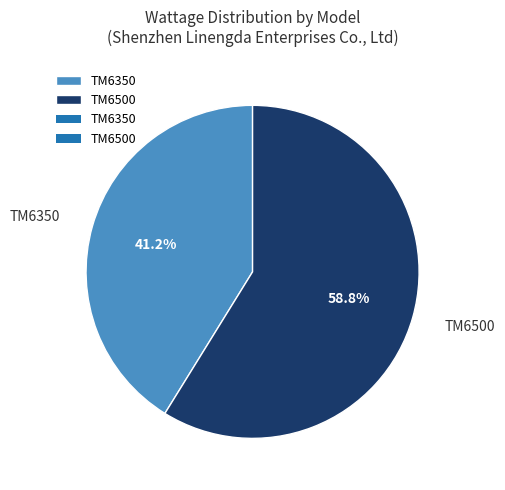

Does TM6350 represent more than half of the total?

No